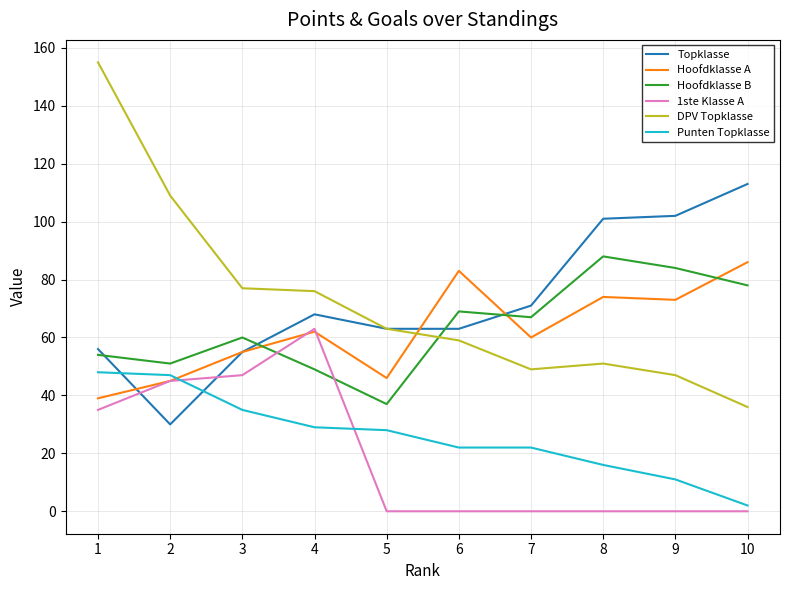

What is the difference between the maximum and minimum values in the Punten Topklasse series?

46